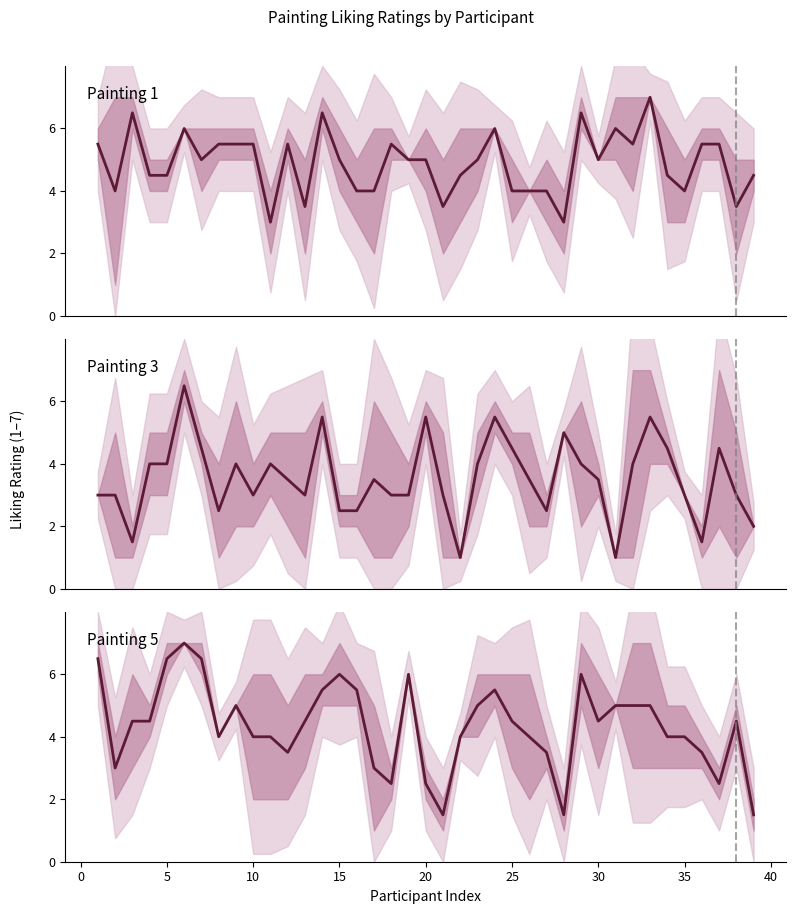

Reading left to right, list all the values displayed in this chart.

Painting 1: 5.5	4.0	6.5	4.5	4.5	6.0	5.0	5.5	5.5	5.5	3.0	5.5	3.5	6.5	5.0	4.0	4.0	5.5	5.0	5.0	3.5	4.5	5.0	6.0	4.0	4.0	4.0	3.0	6.5	5.0	6.0	5.5	7.0	4.5	4.0	5.5	5.5	3.5	4.5
Painting 3: 3.0	3.0	1.5	4.0	4.0	6.5	4.5	2.5	4.0	3.0	4.0	3.5	3.0	5.5	2.5	2.5	3.5	3.0	3.0	5.5	3.0	1.0	4.0	5.5	4.5	3.5	2.5	5.0	4.0	3.5	1.0	4.0	5.5	4.5	3.0	1.5	4.5	3.0	2.0
Painting 5: 6.5	3.0	4.5	4.5	6.5	7.0	6.5	4.0	5.0	4.0	4.0	3.5	4.5	5.5	6.0	5.5	3.0	2.5	6.0	2.5	1.5	4.0	5.0	5.5	4.5	4.0	3.5	1.5	6.0	4.5	5.0	5.0	5.0	4.0	4.0	3.5	2.5	4.5	1.5